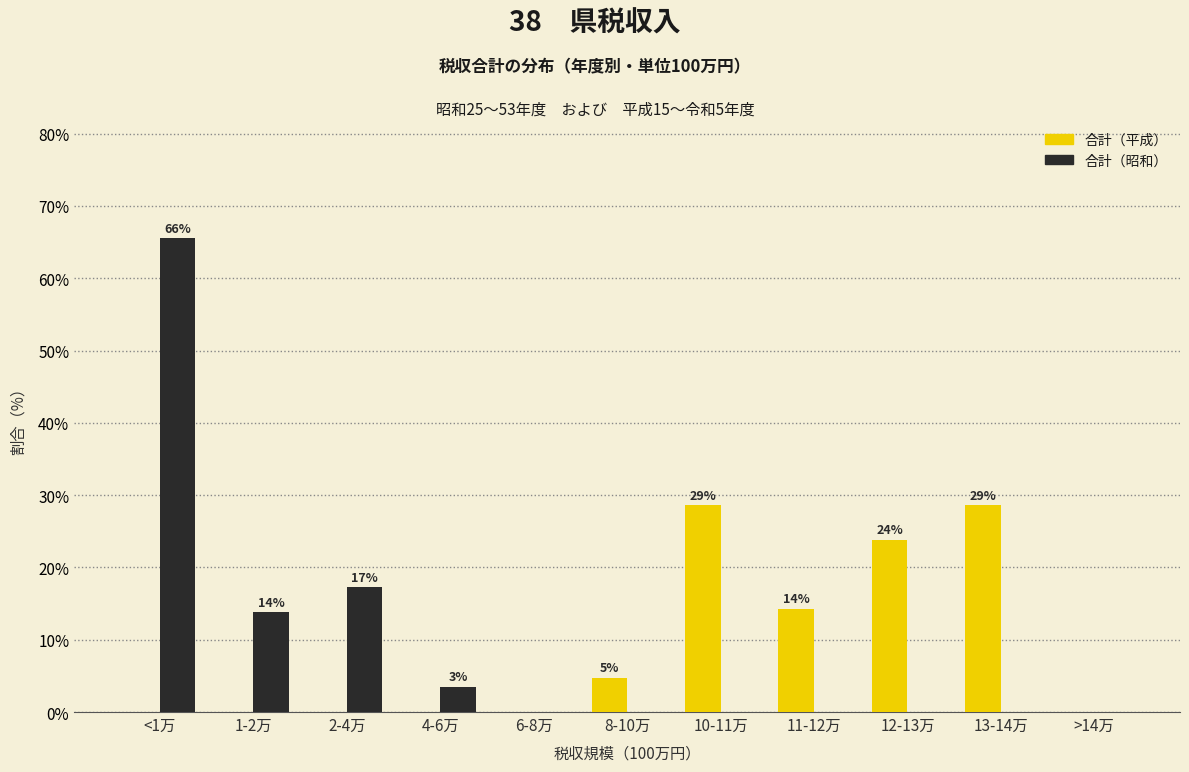

Reading left to right, transcribe all the data shown in this chart.

合計（平成）: <1万=0.0	1-2万=0.0	2-4万=0.0	4-6万=0.0	6-8万=0.0	8-10万=4.8	10-11万=28.6	11-12万=14.3	12-13万=23.8	13-14万=28.6	>14万=0.0
合計（昭和）: <1万=65.5	1-2万=13.8	2-4万=17.2	4-6万=3.4	6-8万=0.0	8-10万=0.0	10-11万=0.0	11-12万=0.0	12-13万=0.0	13-14万=0.0	>14万=0.0